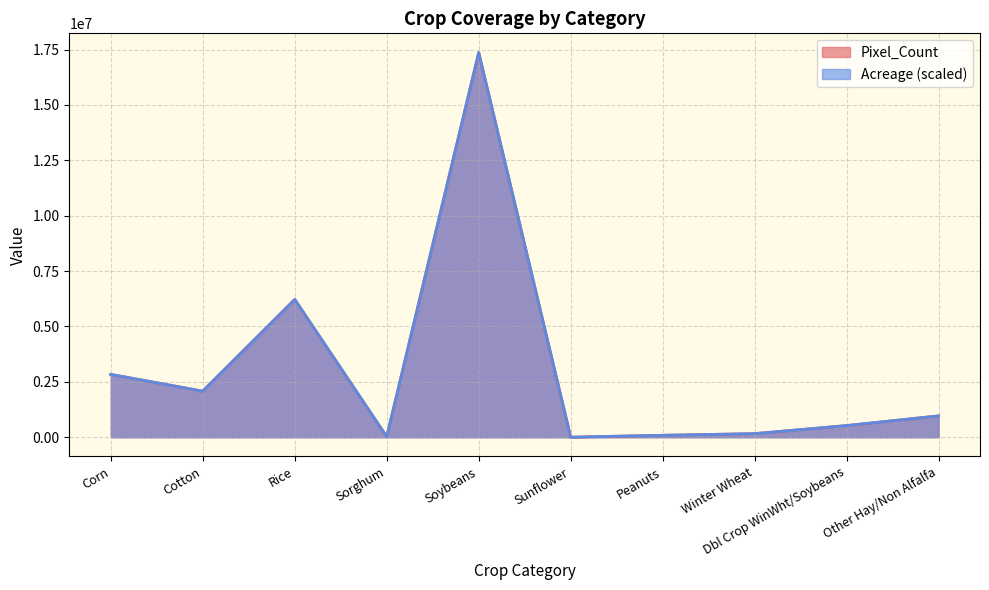

Is it true that Acreage equals 811.3 at Sunflower?

False